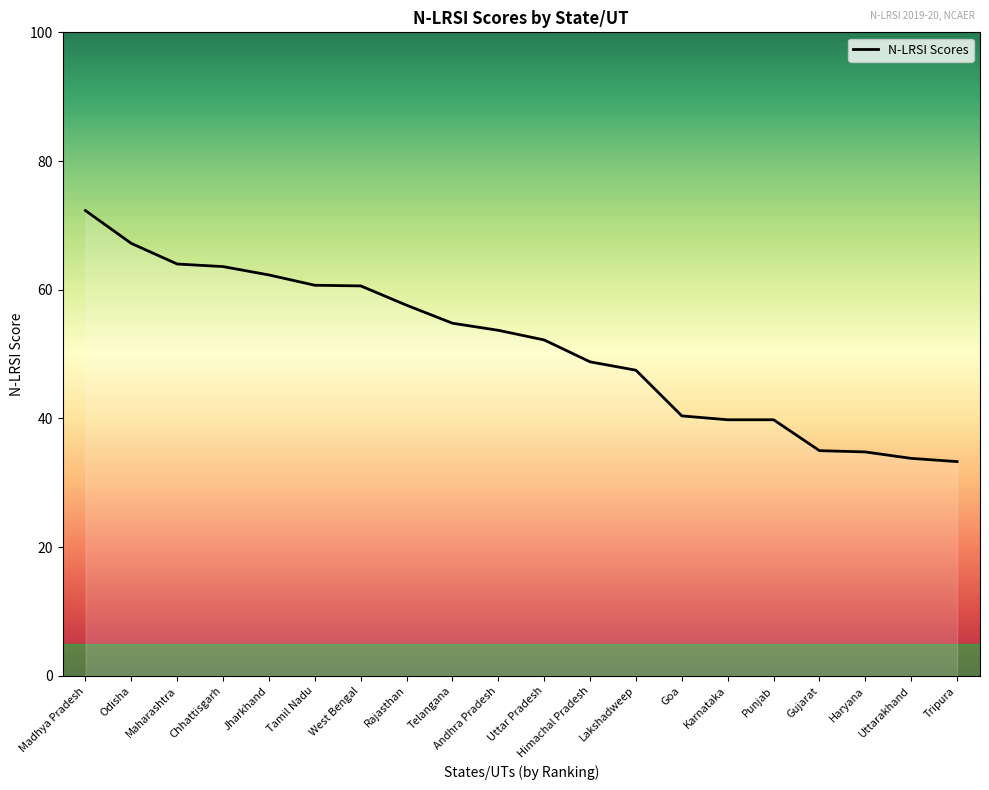

What is the difference between the second highest and minimum values?

33.9